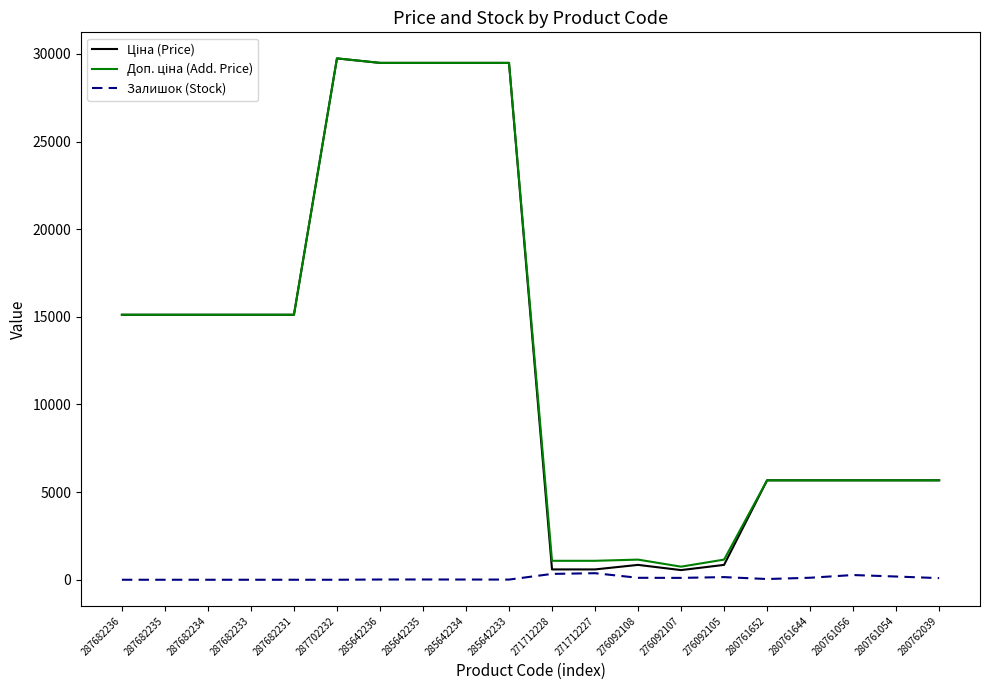

What is the total value across all series at 287702232?

59494.5